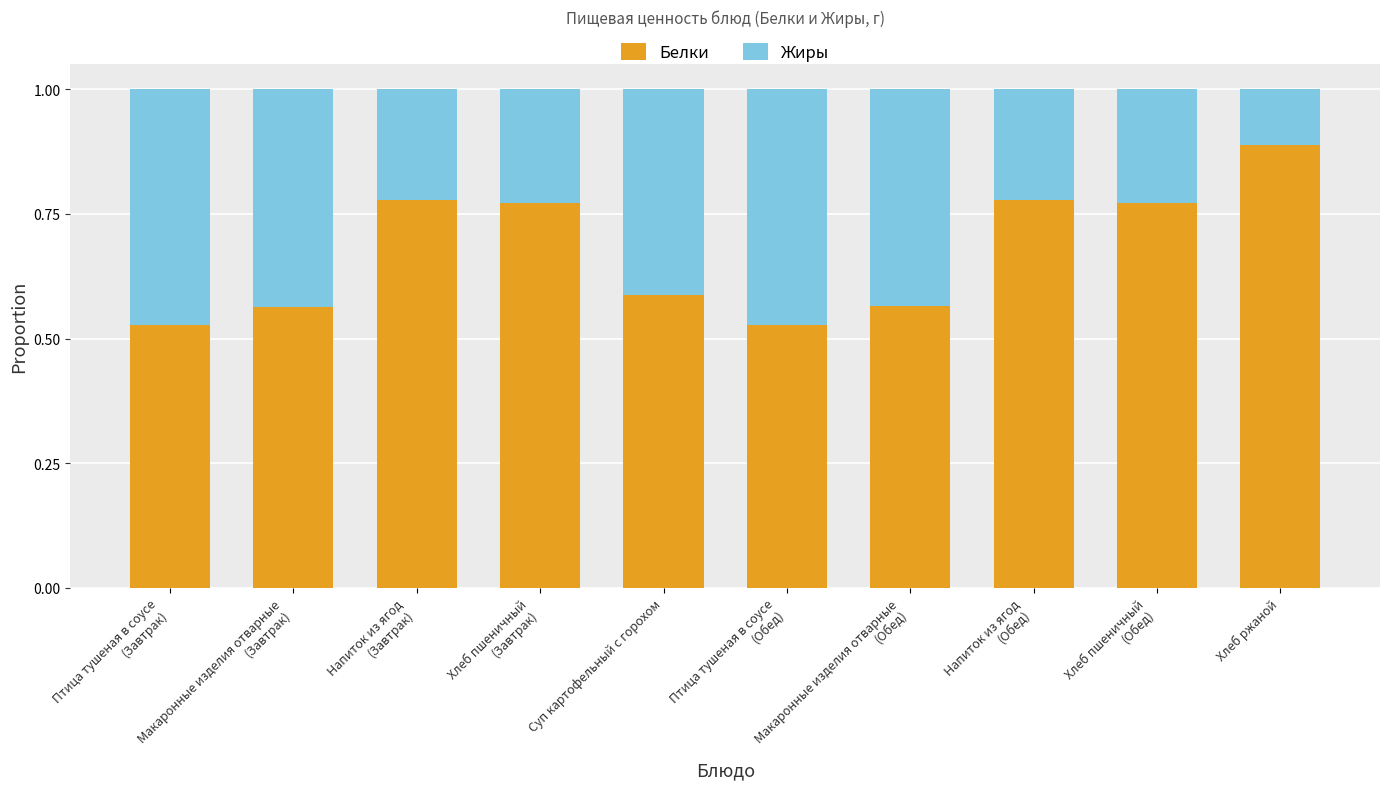

What is the difference between the second highest and second lowest values in the Белки series?

0.3